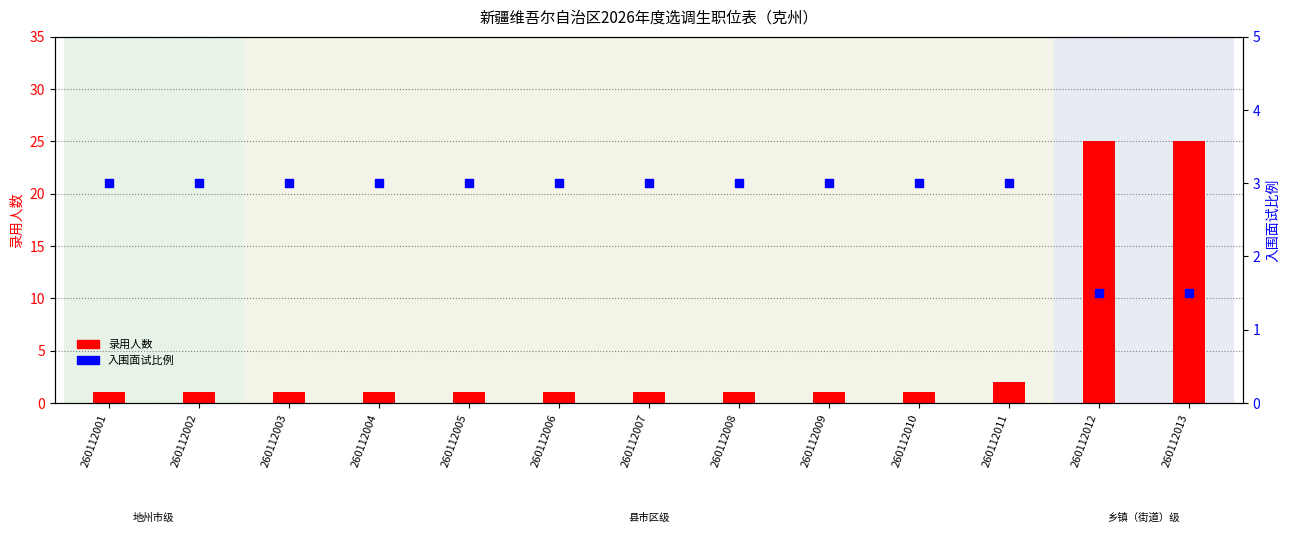

Which series has the widest spread of Y values?

录用人数